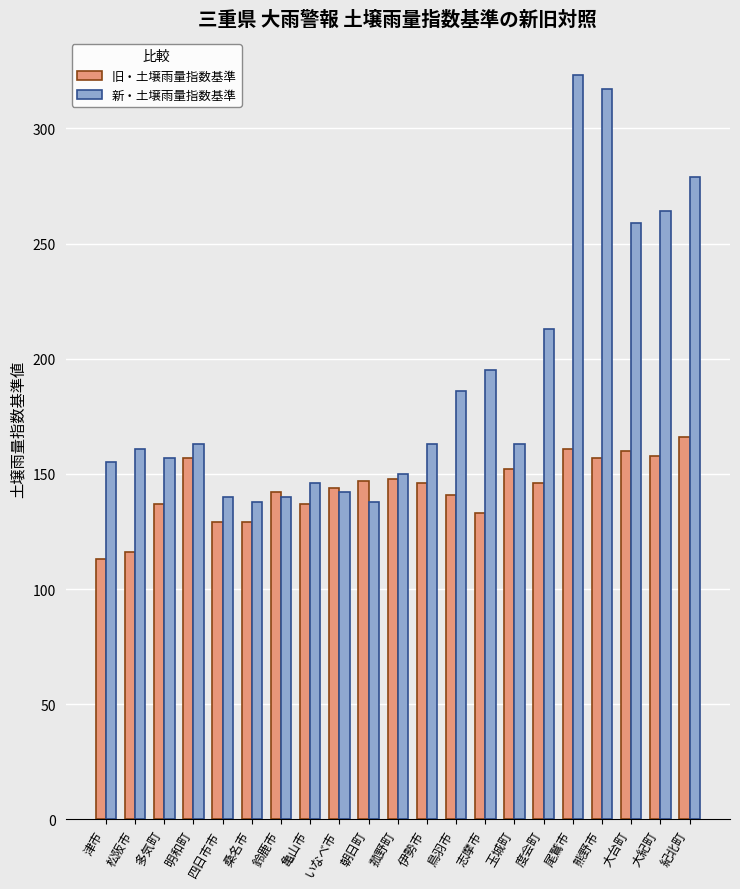

What is the label of the 19th bar from the left?

大台町